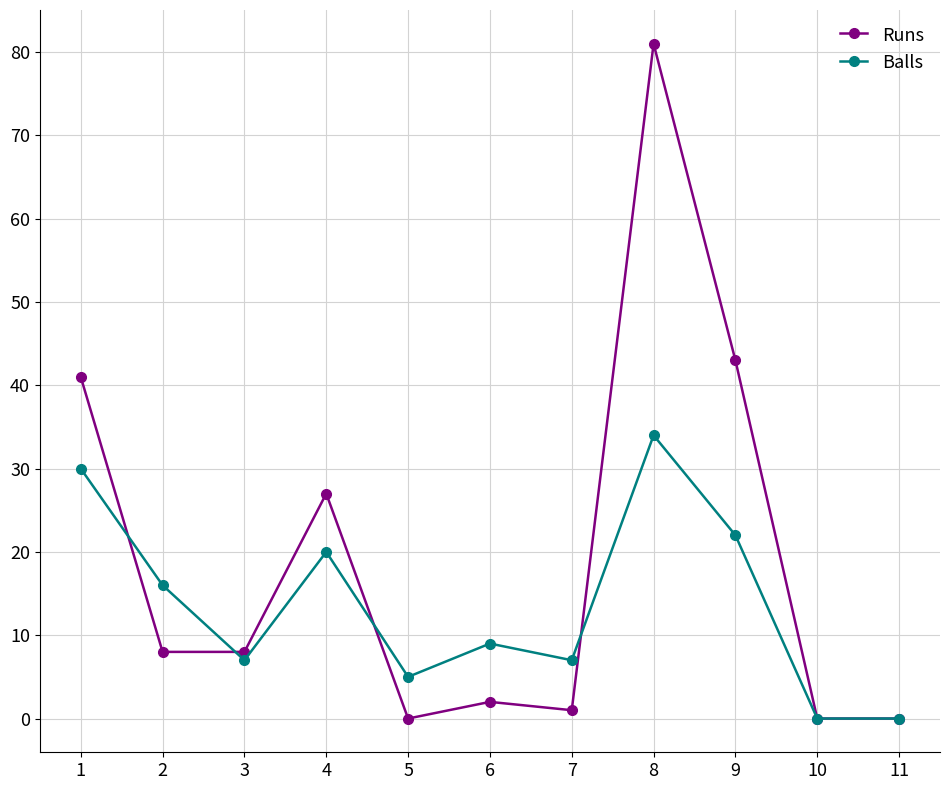

At 6, list the series in order from smallest to largest.

Runs, Balls